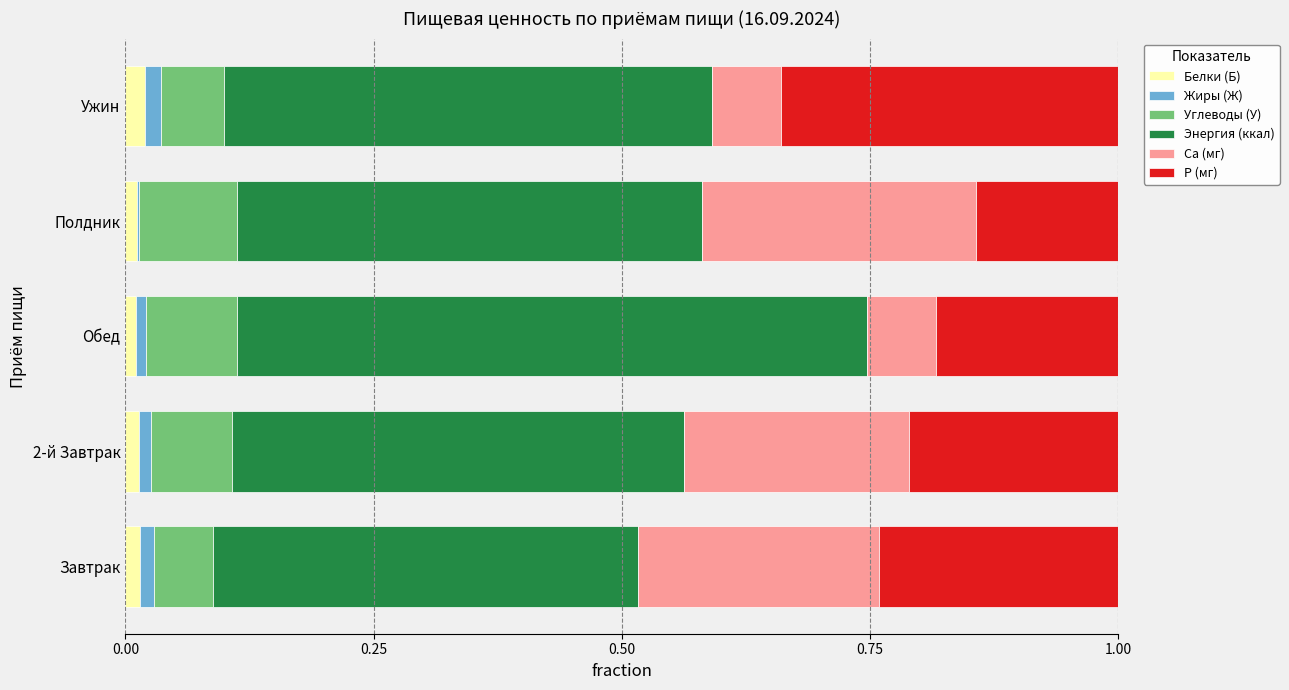

The value of Белки (Б) at Ужин is 0.0. True or false?

True